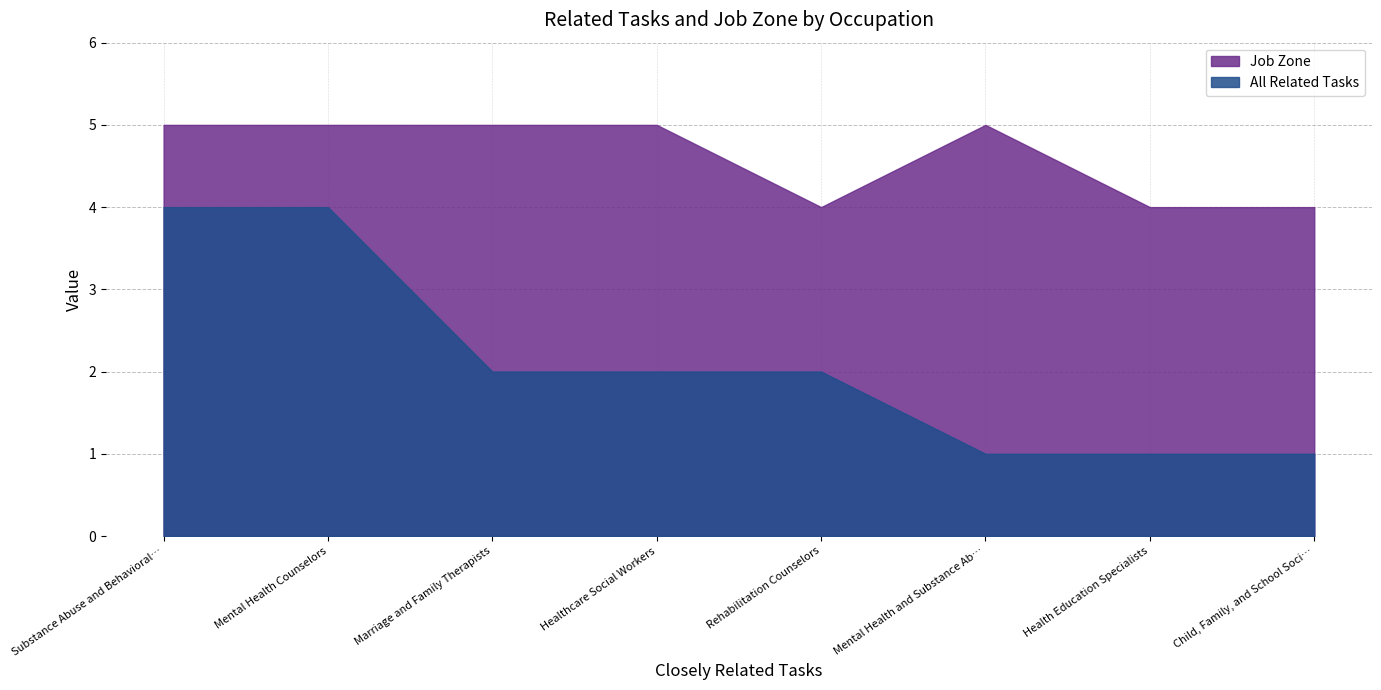

What position from the left is Healthcare Social Workers?

4